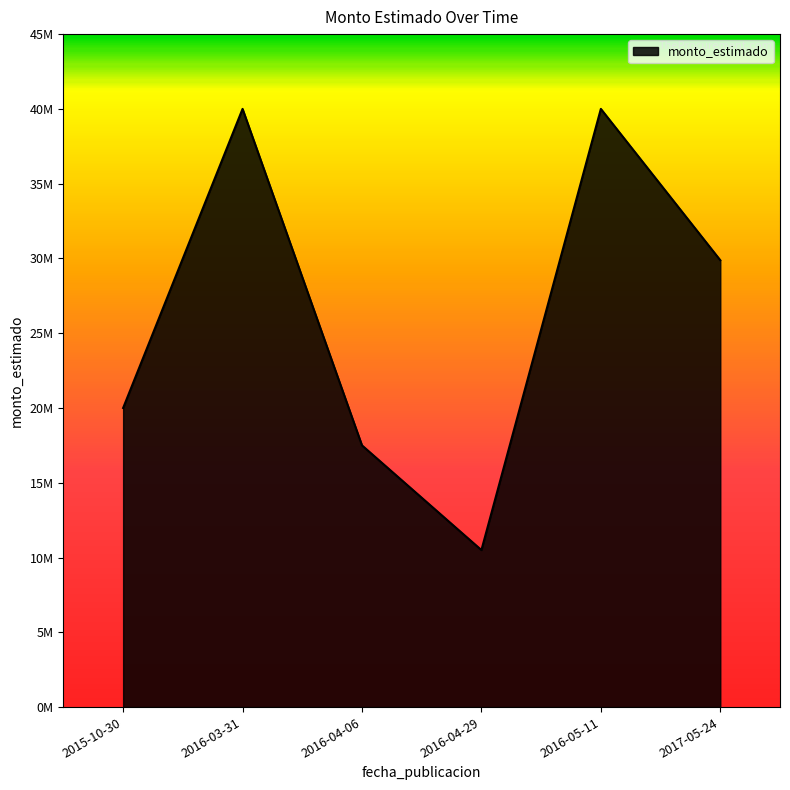

What is the sum of all values?

157880000